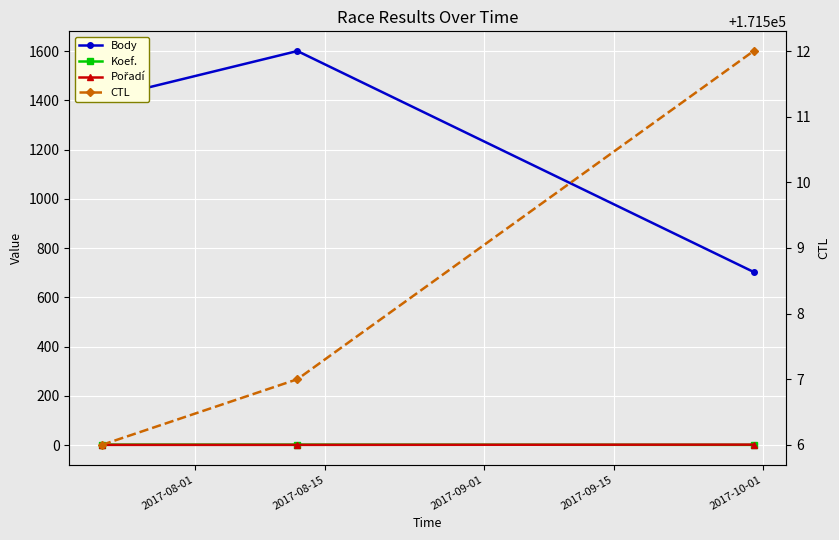

Is the value of CTL at 2017-08-15 greater than the value of Koef. at 2017-09-01?

Yes